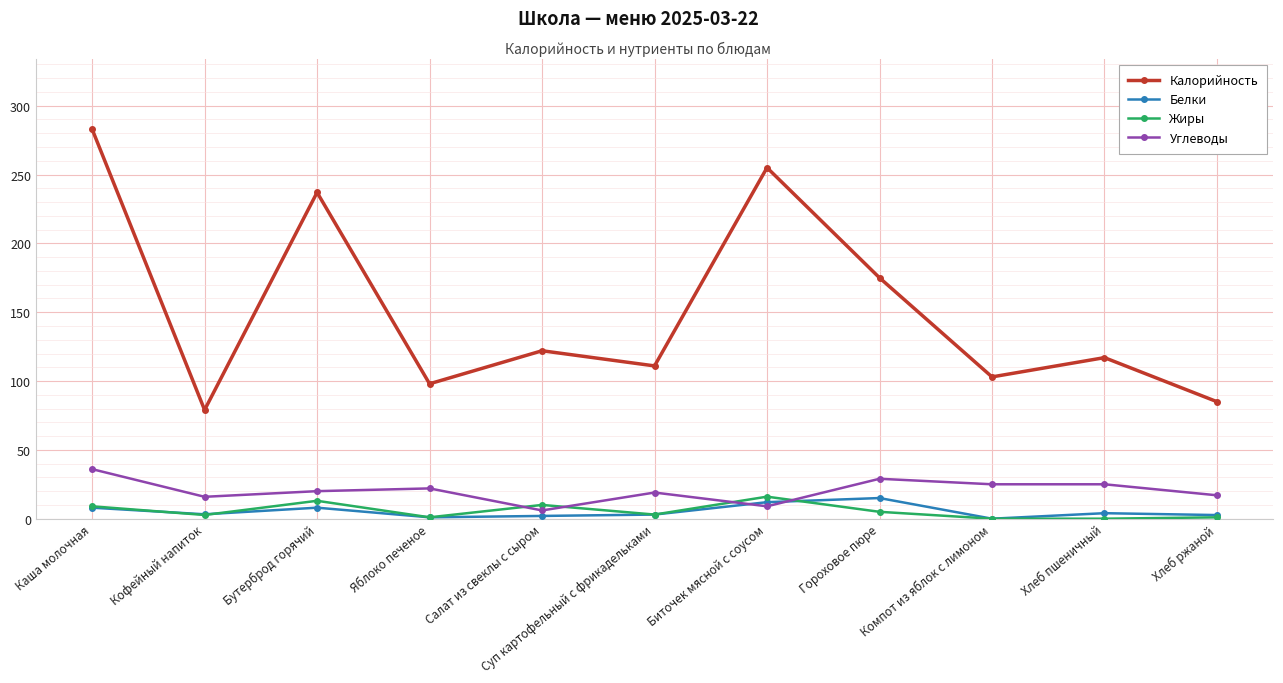

Rank the series at Салат из свеклы с сыром from highest to lowest value.

Калорийность, Жиры, Углеводы, Белки